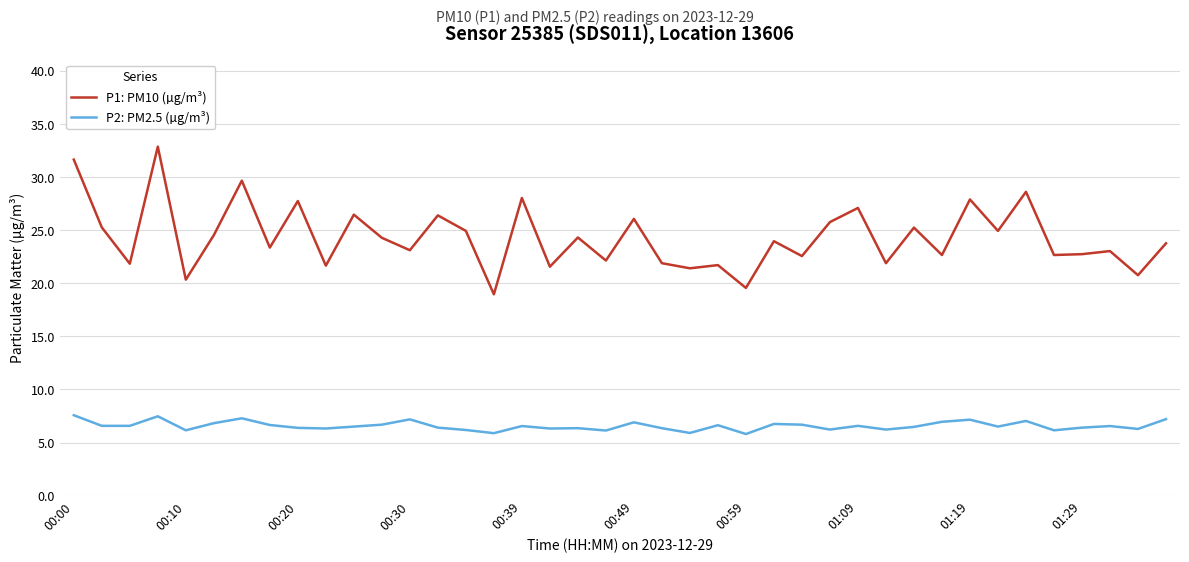

What is the maximum value shown in the chart?

32.9